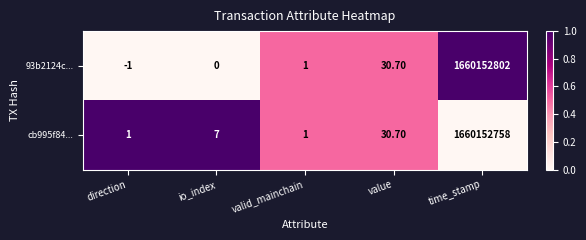

What is the spread (max minus min) of values at io_index?

7.0